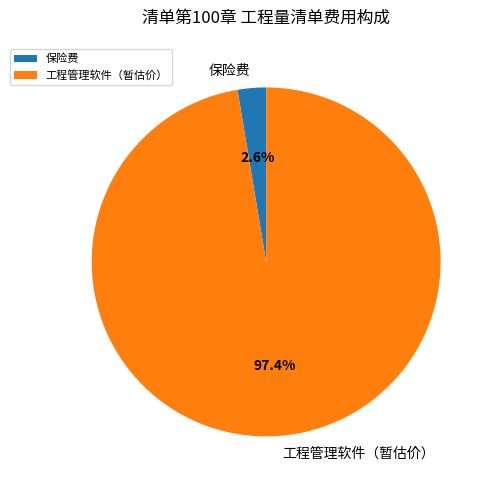

How much of the chart is everything except 保险费?

97.4%